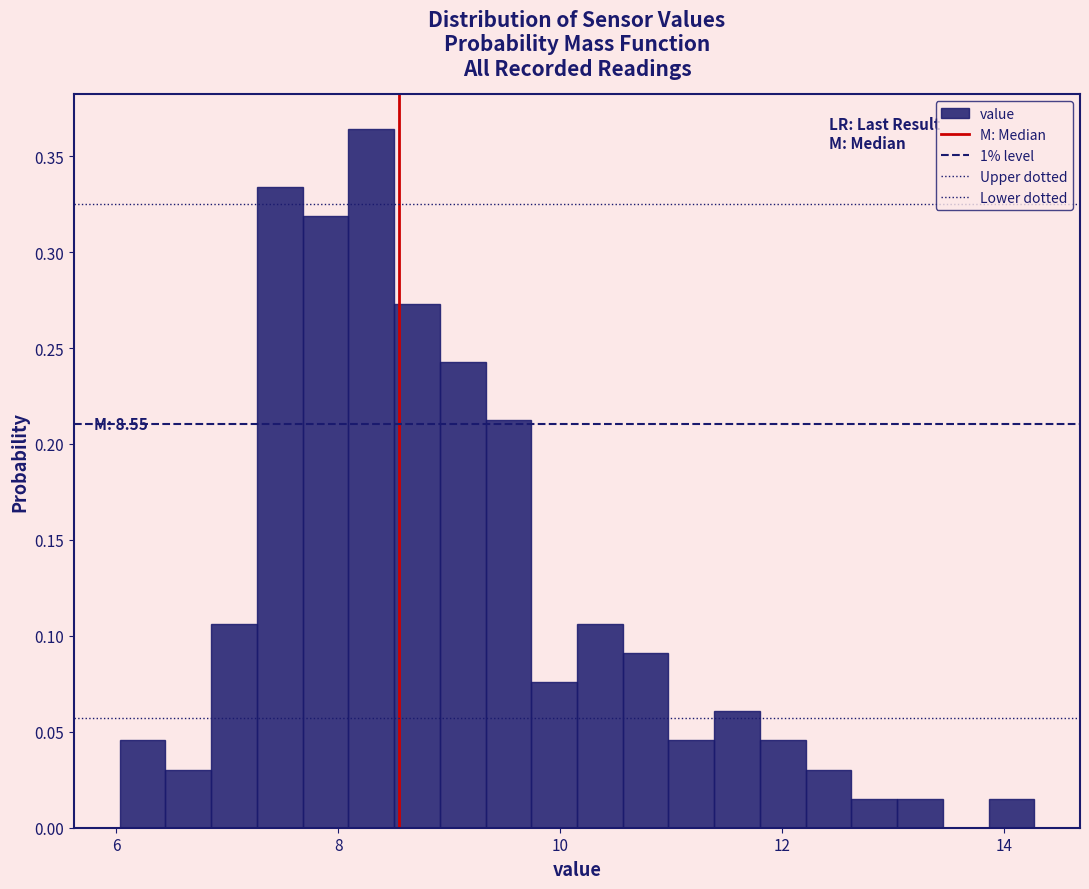

Read against the x-axis, roughly where is the centre of the tallest bar?

8.2